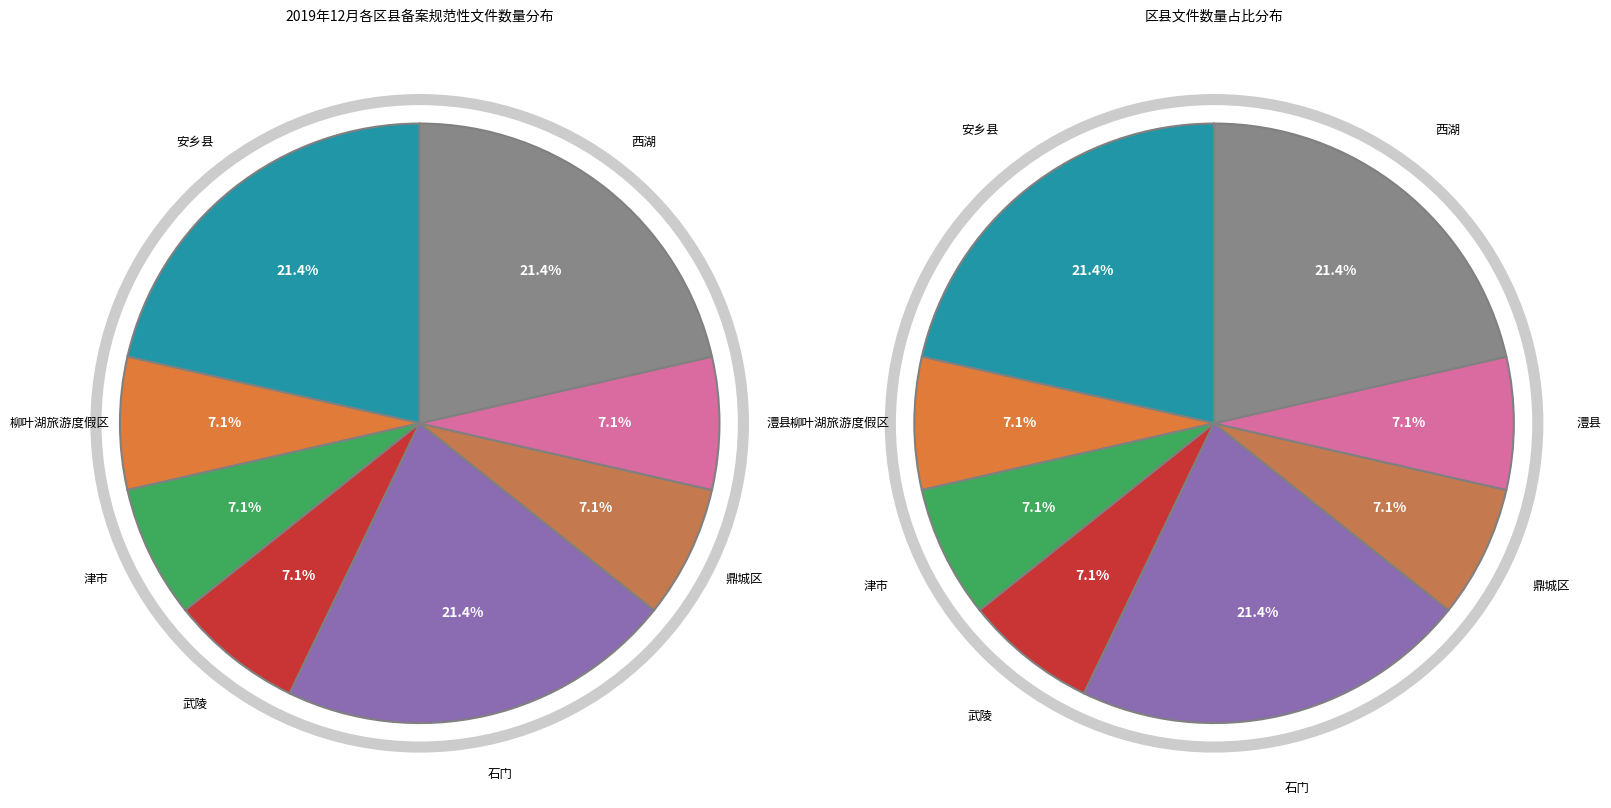

Rank the categories by value from highest to lowest.

安乡县, 石门, 西湖, 柳叶湖旅游度假区, 津市, 武陵, 鼎城区, 澧县